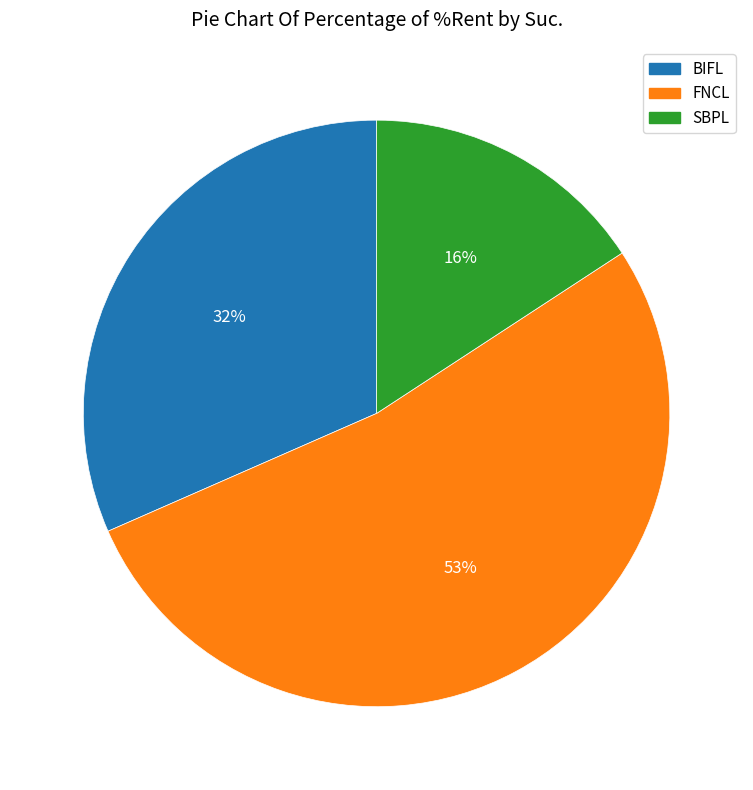

Rank the categories by value from highest to lowest.

FNCL, BIFL, SBPL